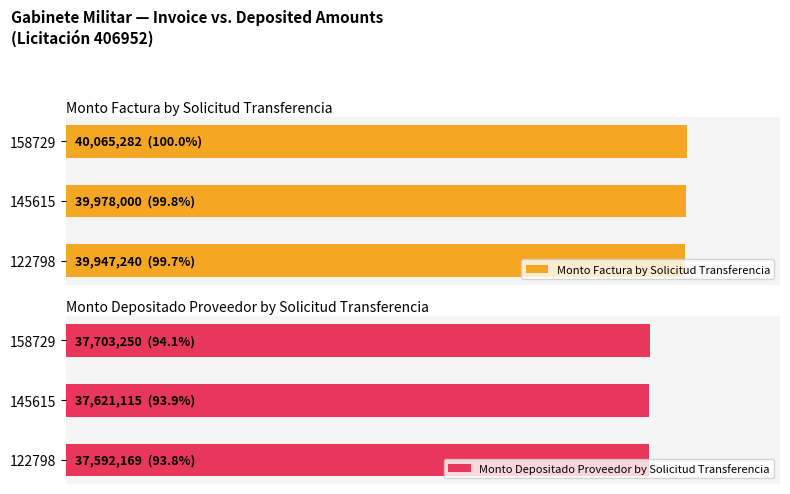

At how many categories does at least one series exceed 96?

3